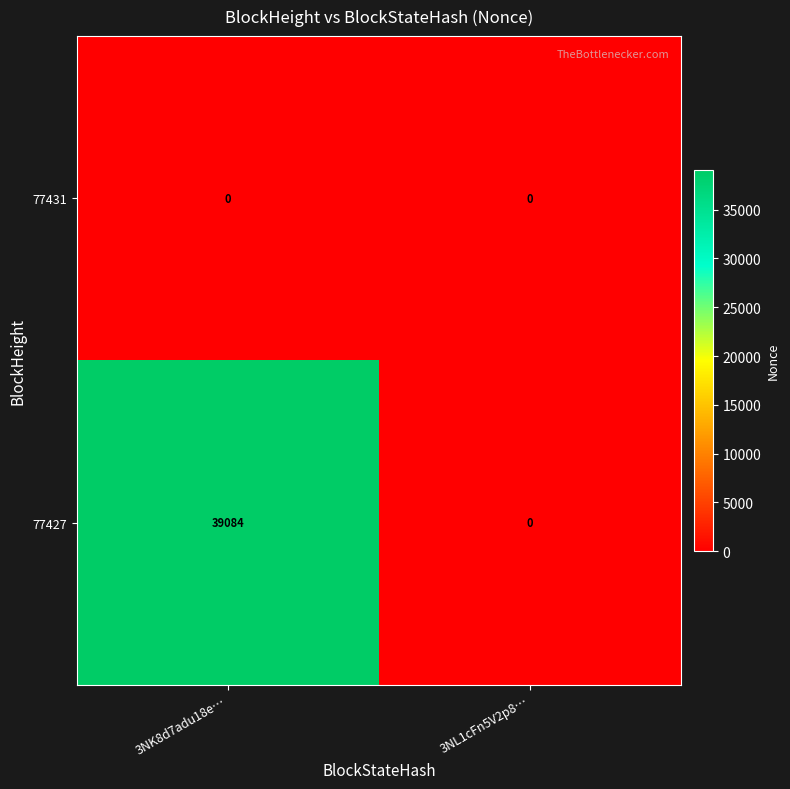

Between 3NK8d7adu18e… and 3NL1cFn5V2p8…, which series saw the biggest shift?

77427